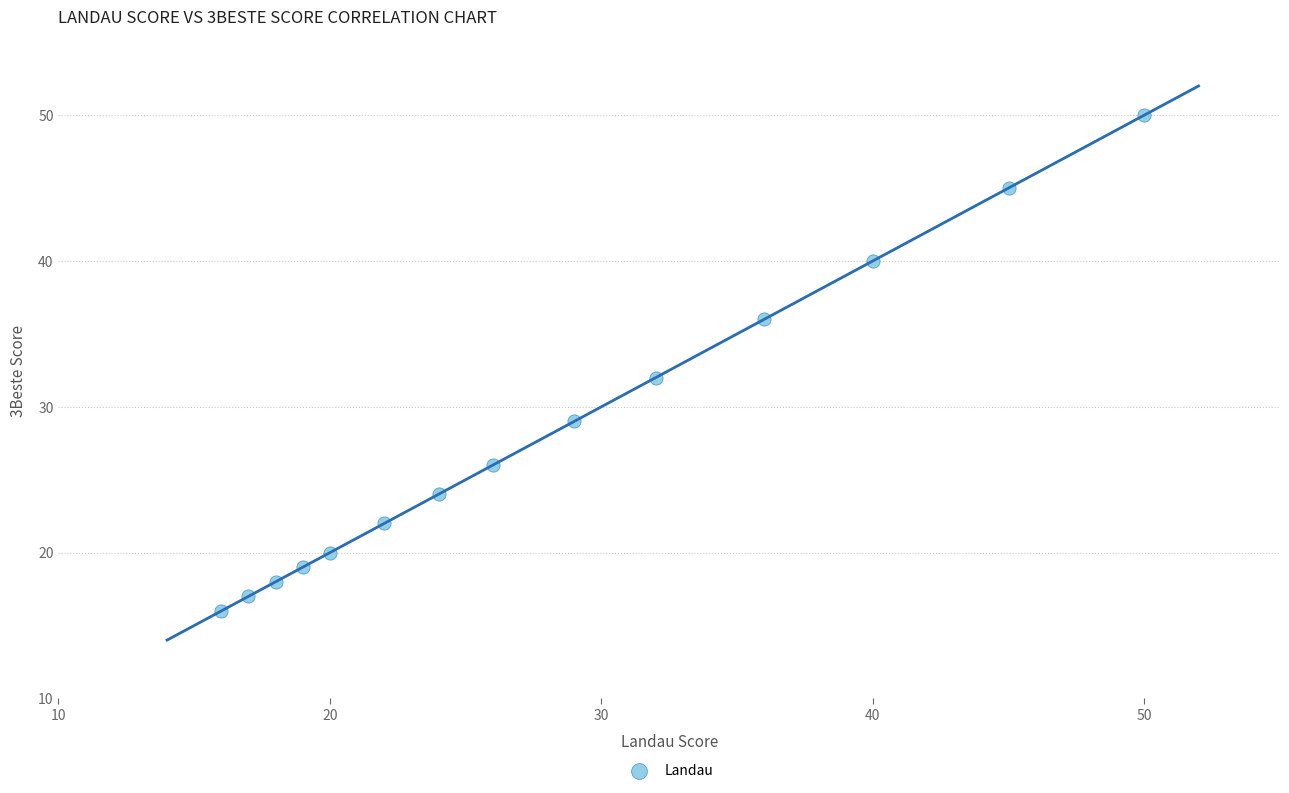

What Y value in the scatter plot is closest to 33?

32